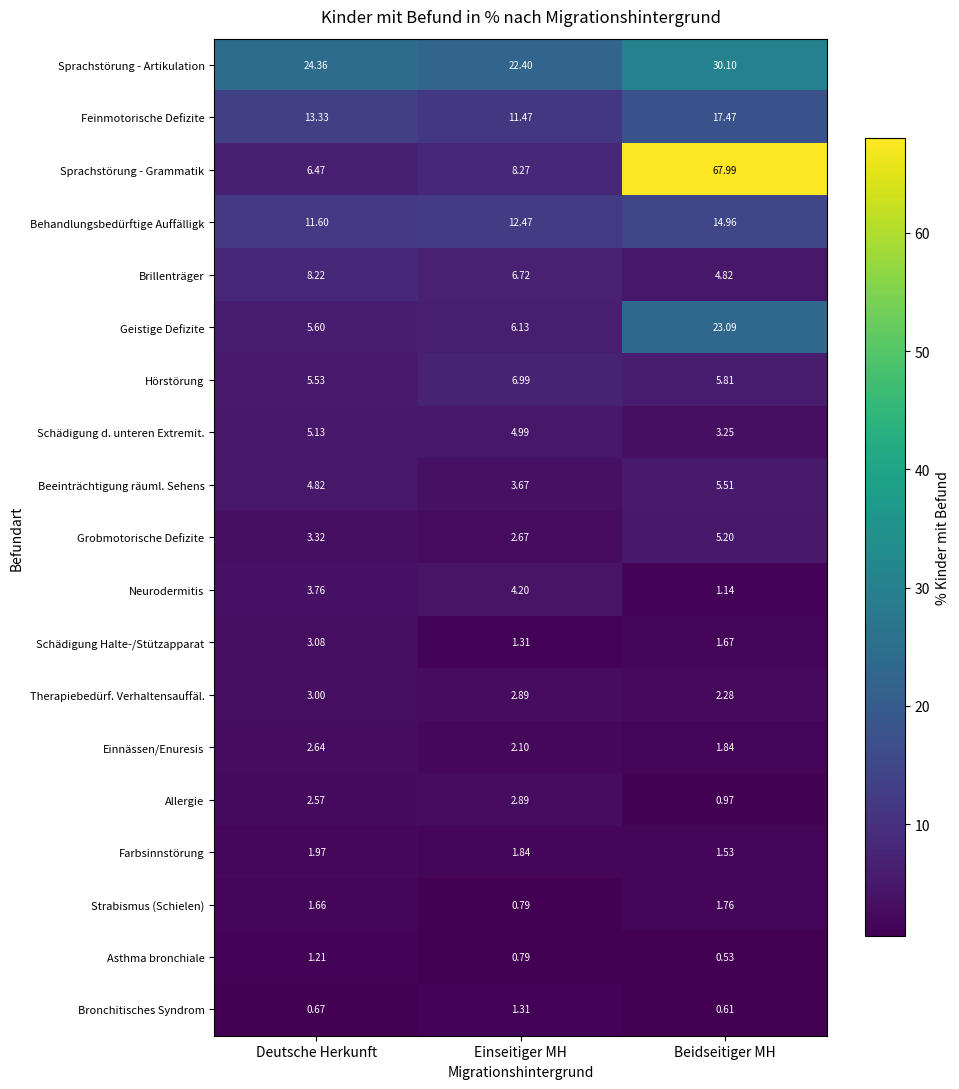

List the series in order of their peak value, lowest first.

Asthma bronchiale, Bronchitisches Syndrom, Strabismus (Schielen), Farbsinnstörung, Einnässen/Enuresis, Allergie, Therapiebedürf. Verhaltensauffäl., Schädigung Halte-/Stützapparat, Neurodermitis, Schädigung d. unteren Extremit., Grobmotorische Defizite, Beeinträchtigung räuml. Sehens, Hörstörung, Brillenträger, Behandlungsbedürftige Auffälligk, Feinmotorische Defizite, Geistige Defizite, Sprachstörung - Artikulation, Sprachstörung - Grammatik